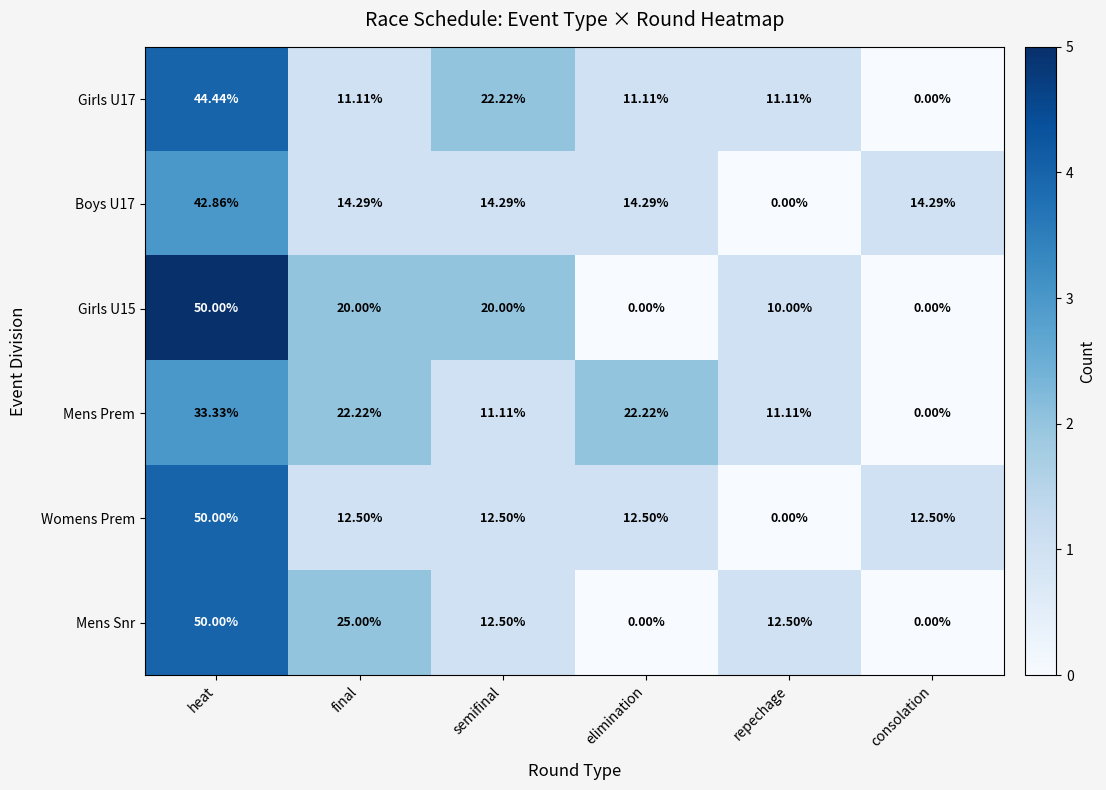

At which label does Womens Prem reach its peak?

heat